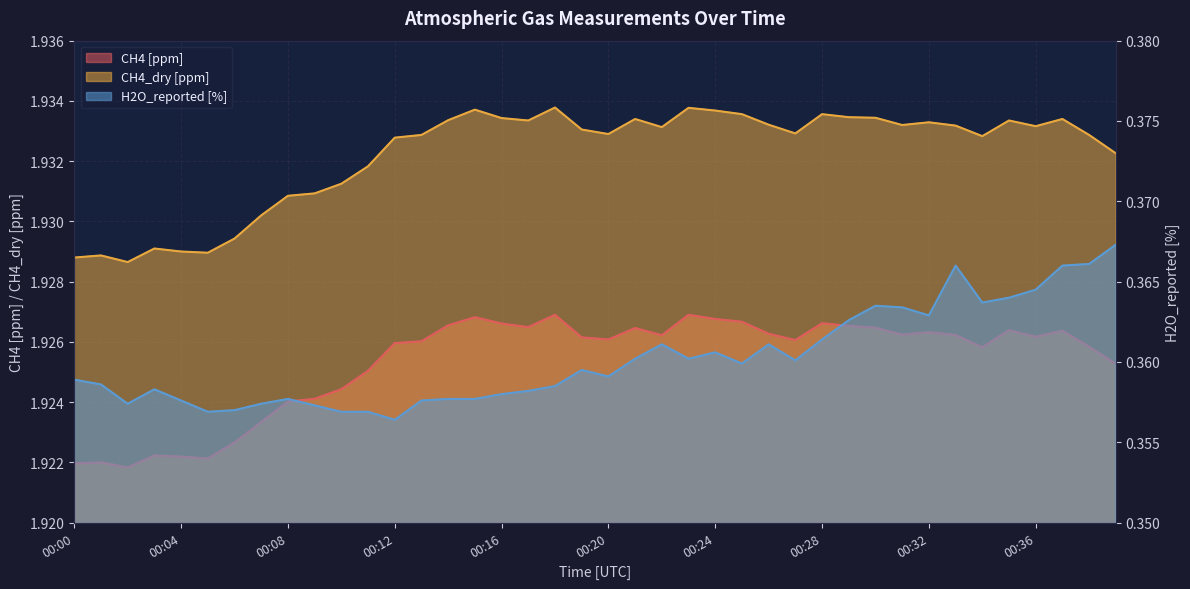

At which category is the sum across all series the highest?

00:37